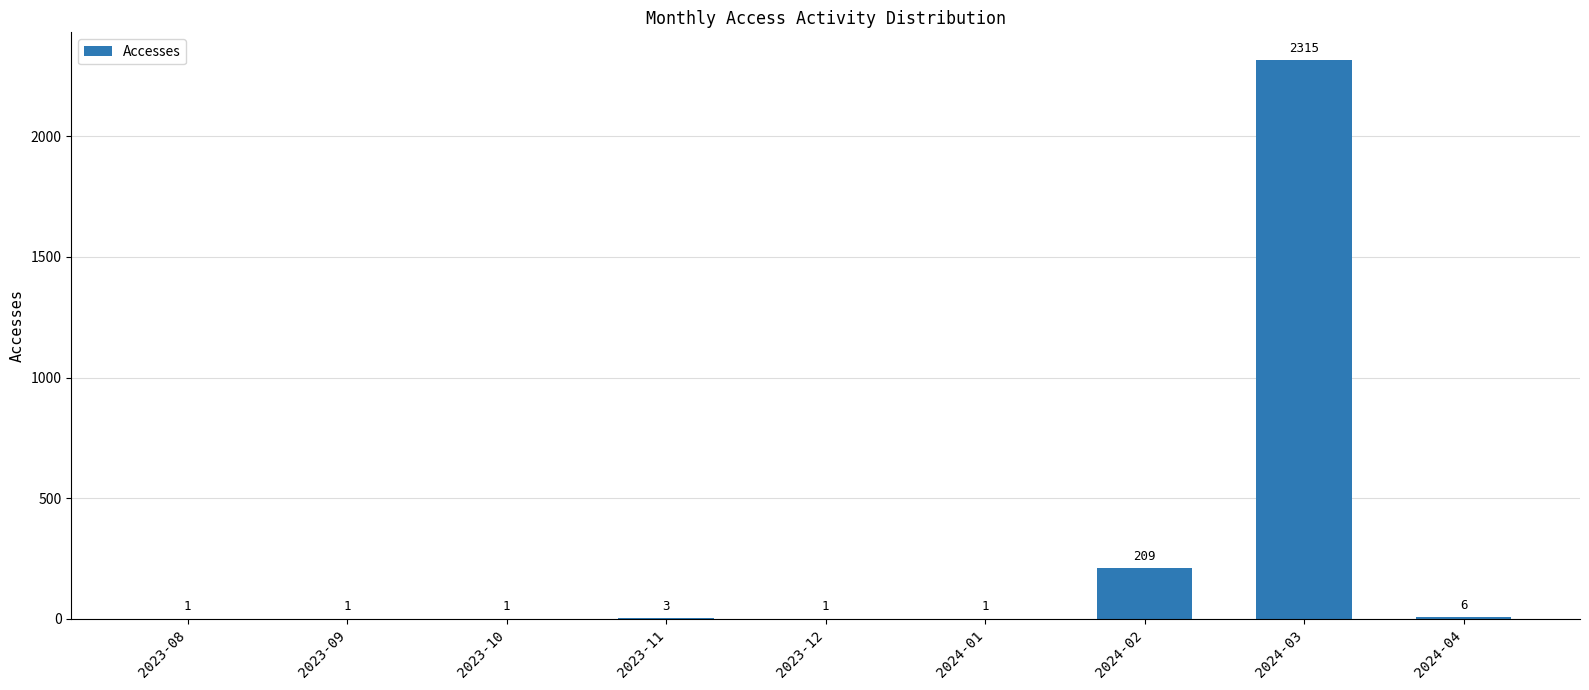

What is the greatest value displayed?

2315